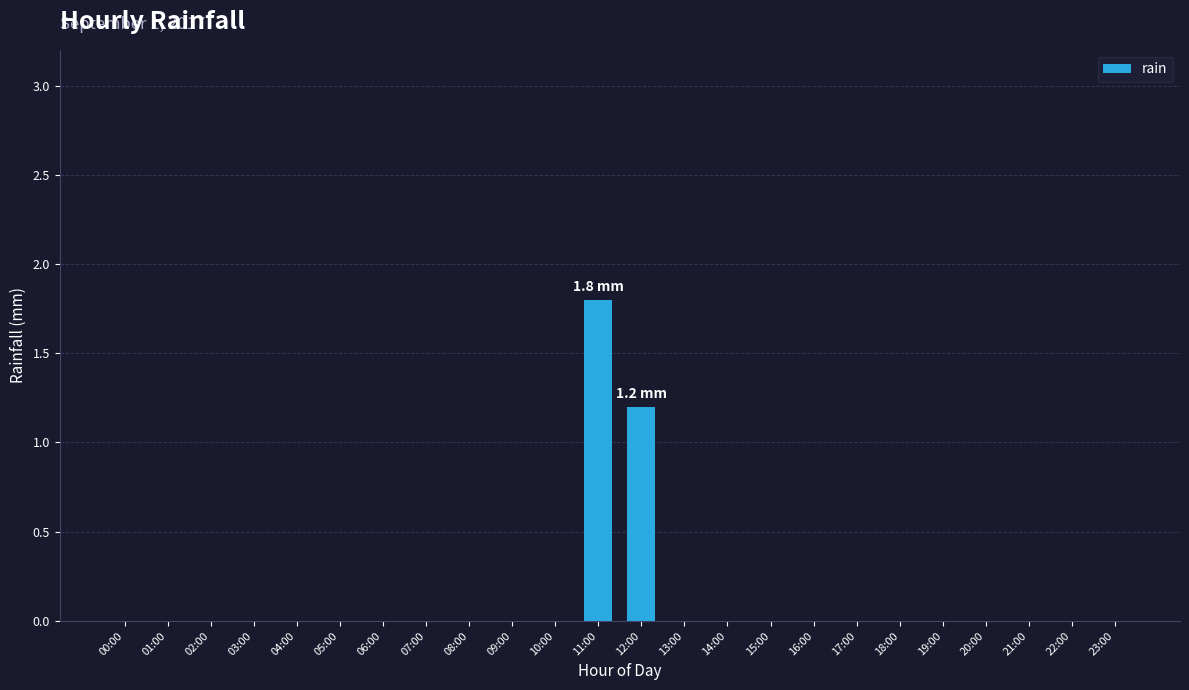

What is the sum of all values?

3.0